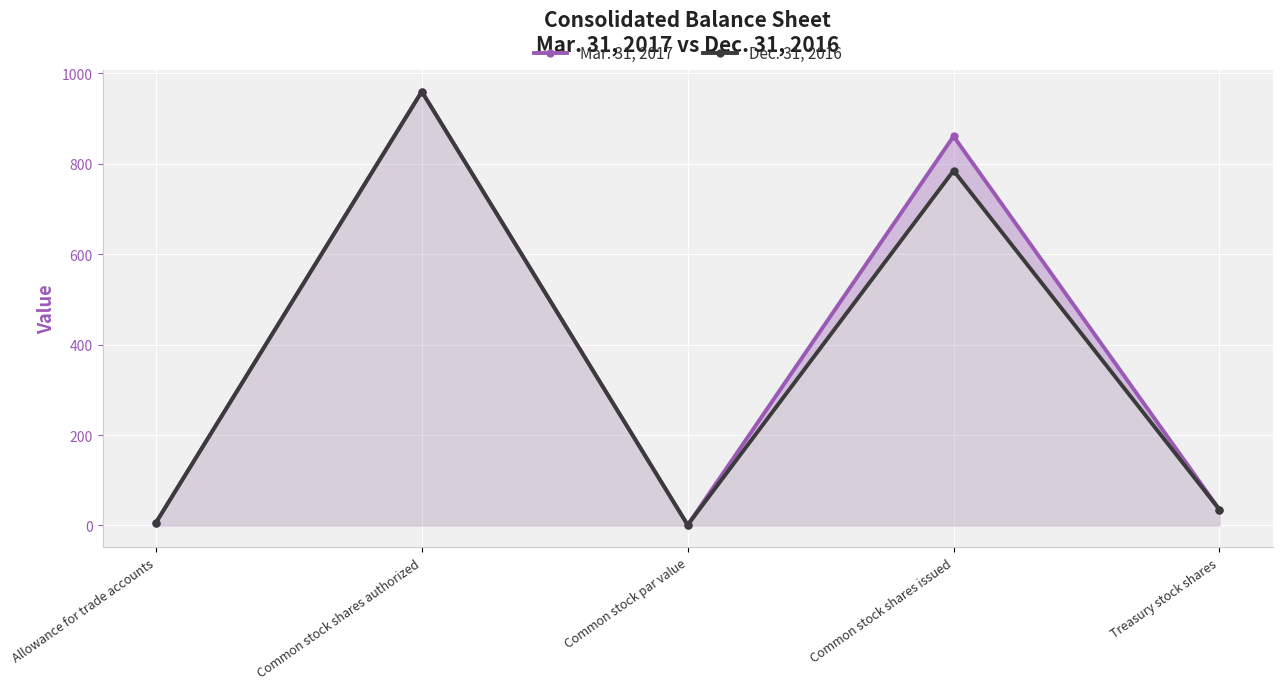

Is it true that Mar. 31, 2017 equals 1 at Common stock par value?

False